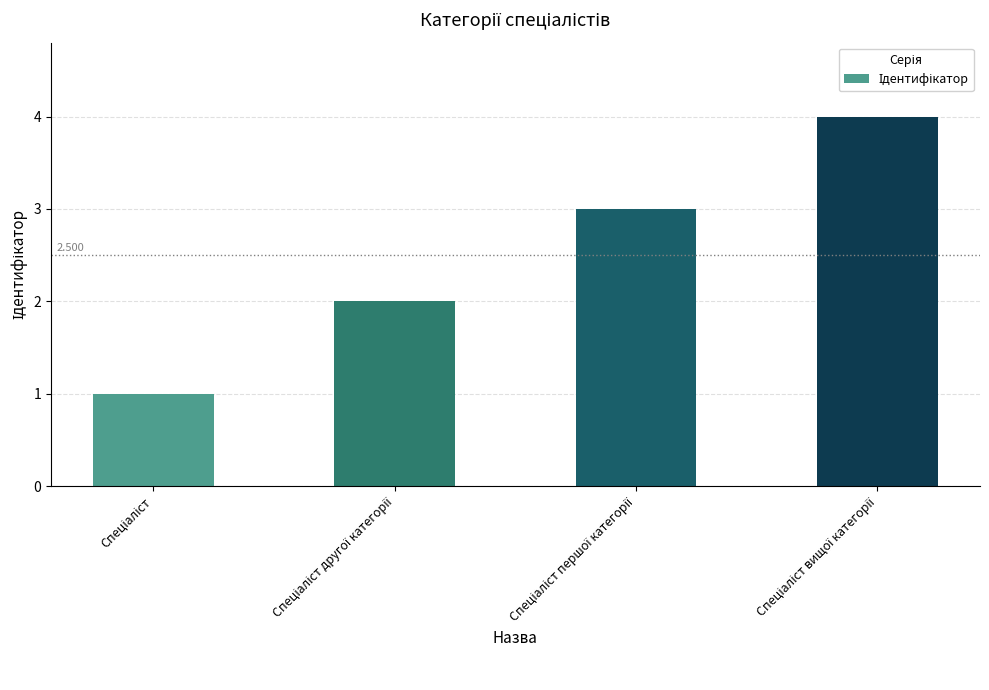

What is the smallest value displayed?

1